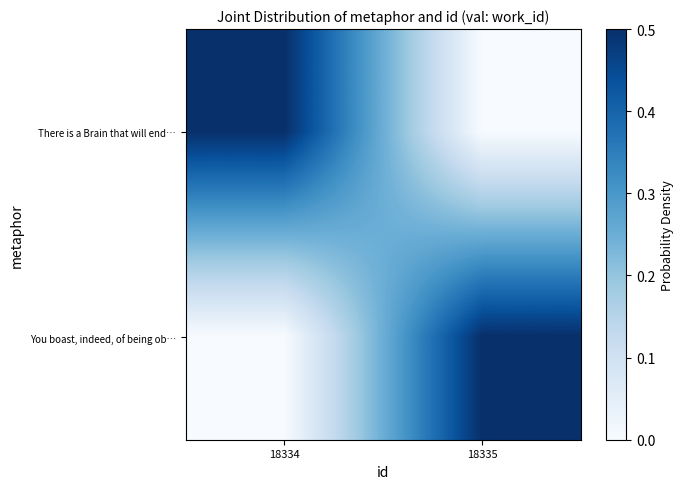

At which category is the sum across all series the highest?

18334